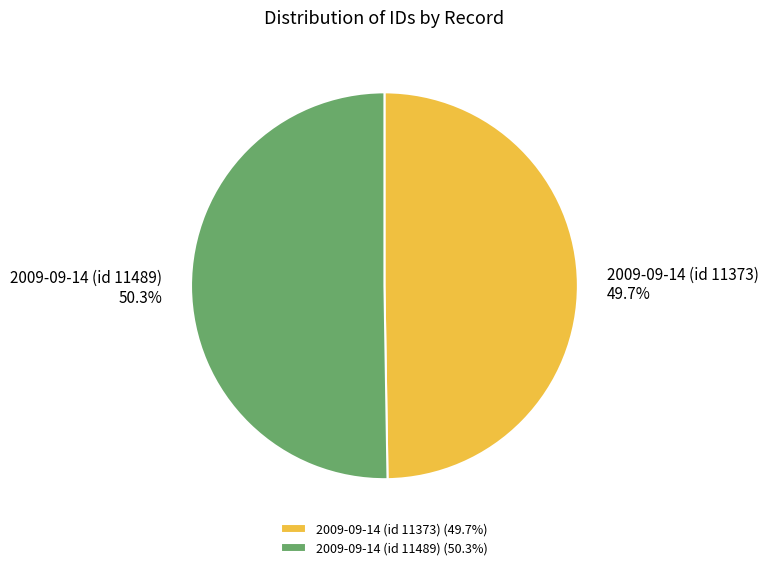

What is the ratio of the value at 2009-09-14 (id 11373) to the value at 2009-09-14 (id 11489)?

1.0